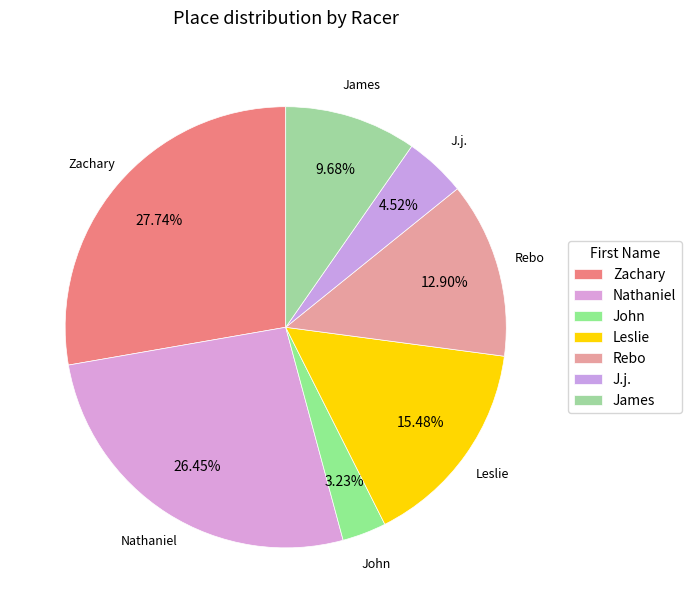

How many slices are in this pie chart?

7